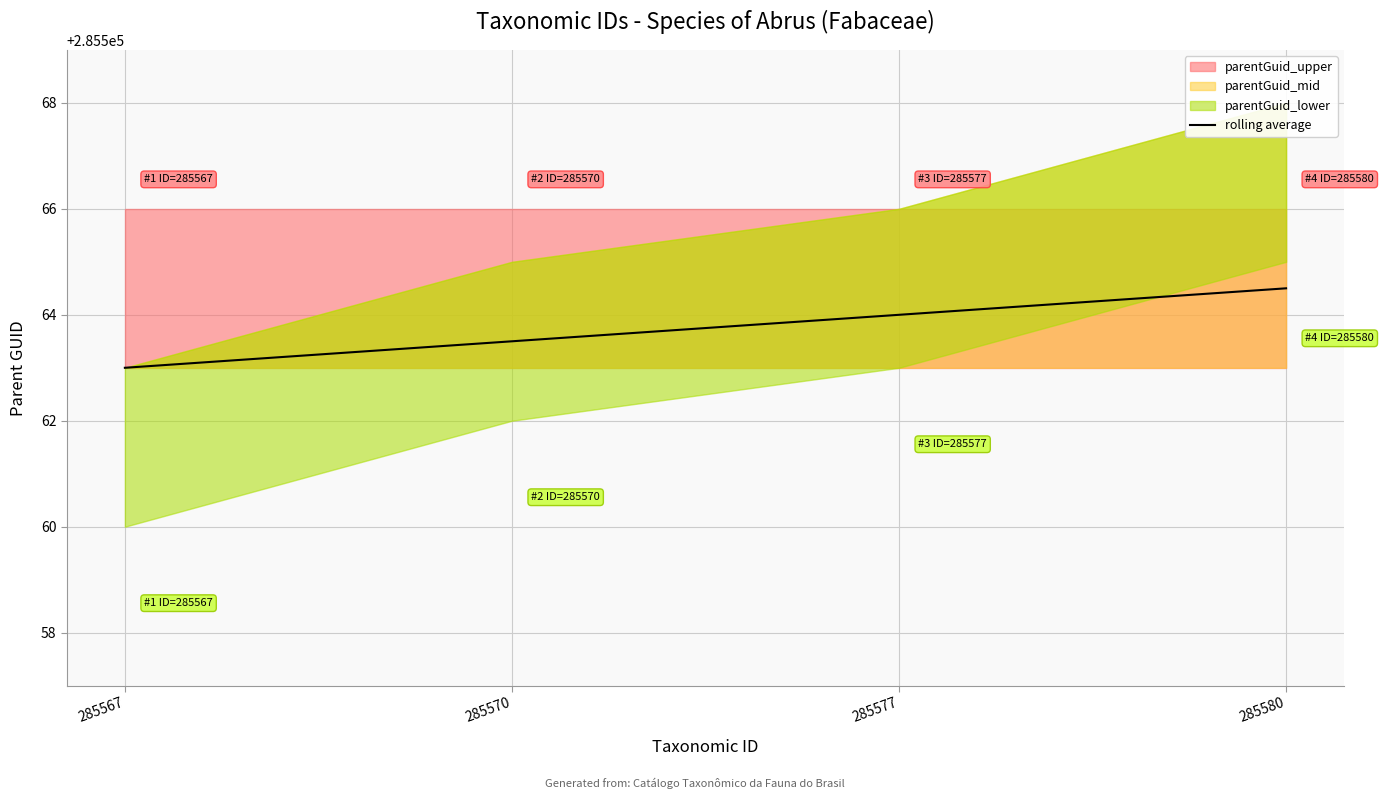

How many categories are shown in the chart?

4